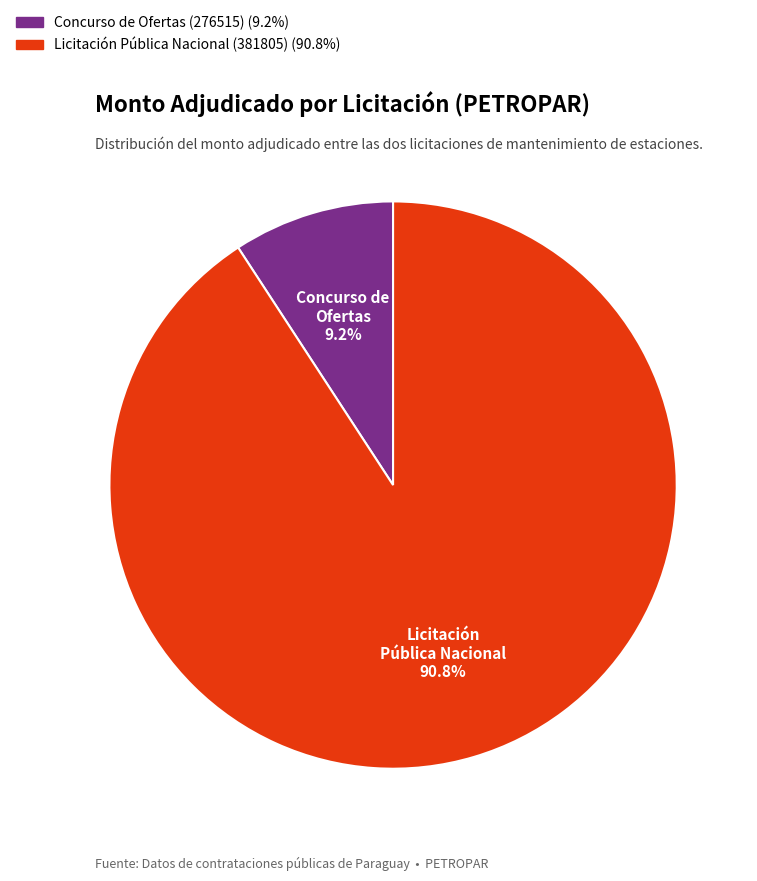

Does any single category account for the majority?

Yes